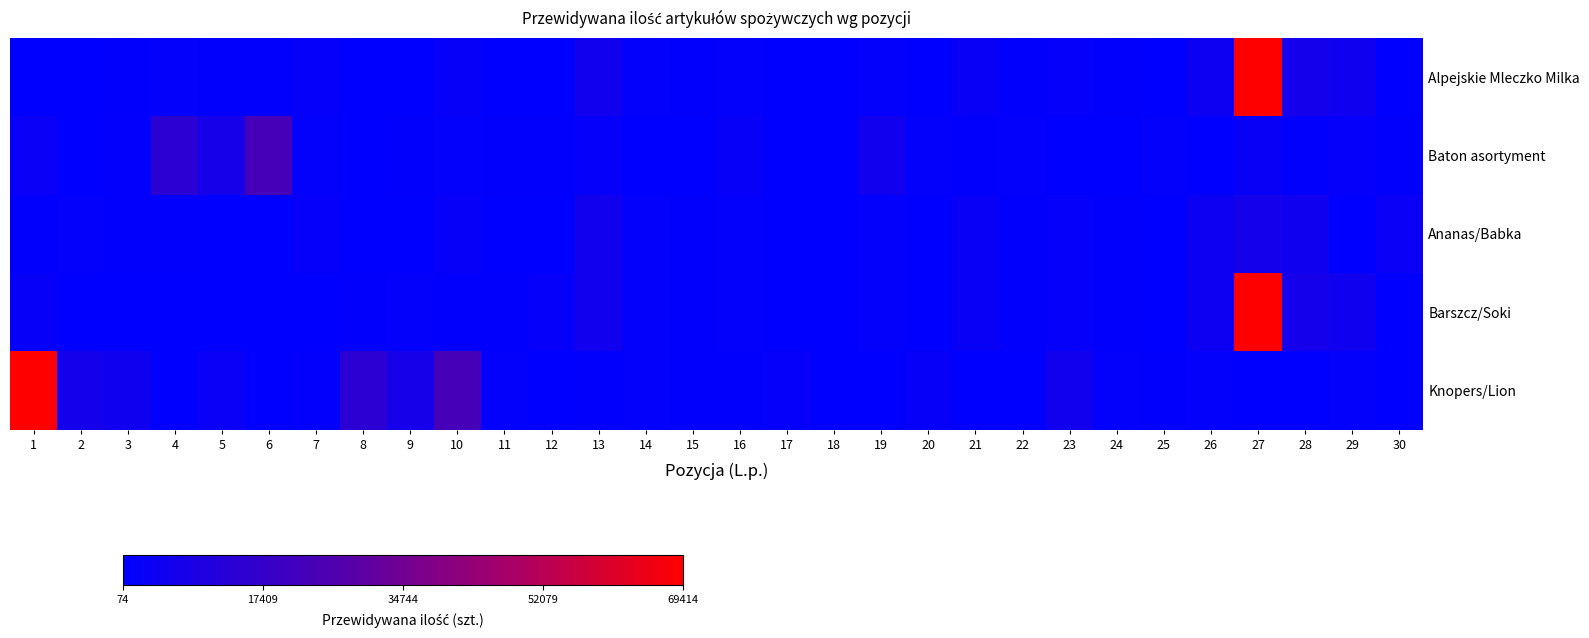

List the labels in order of Baton asortyment value, smallest first.

18, 14, 23, 26, 15, 24, 17, 8, 2, 9, 28, 11, 21, 12, 30, 3, 7, 20, 25, 22, 10, 13, 29, 16, 27, 1, 19, 5, 4, 6